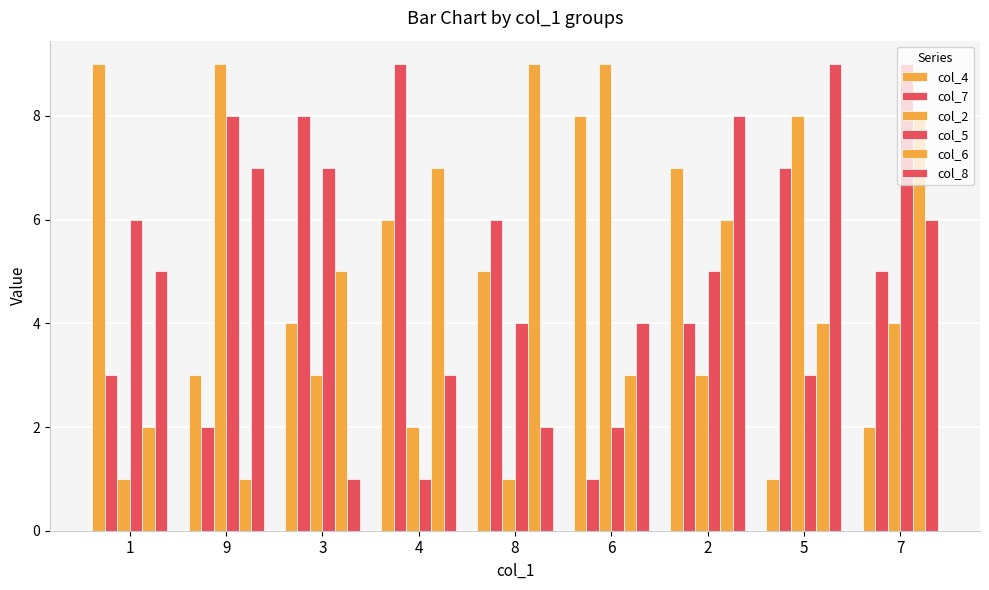

How many col_2 values are between 2 and 8?

5